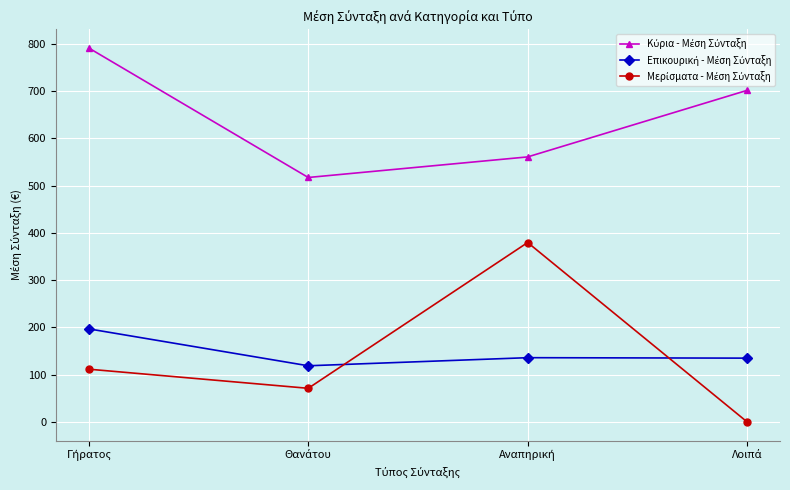

Does the chart display data point markers on the line(s)?

Yes